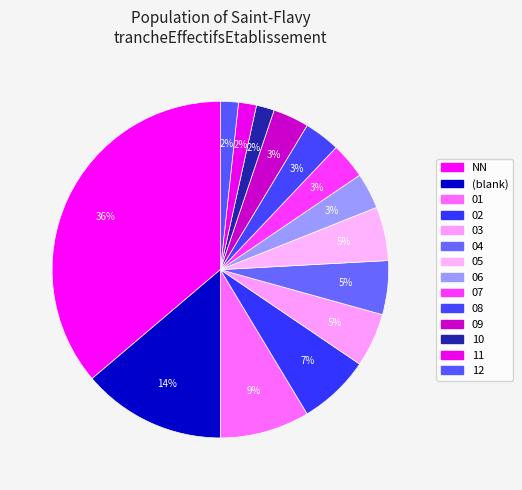

Count the number of slices in the pie.

14